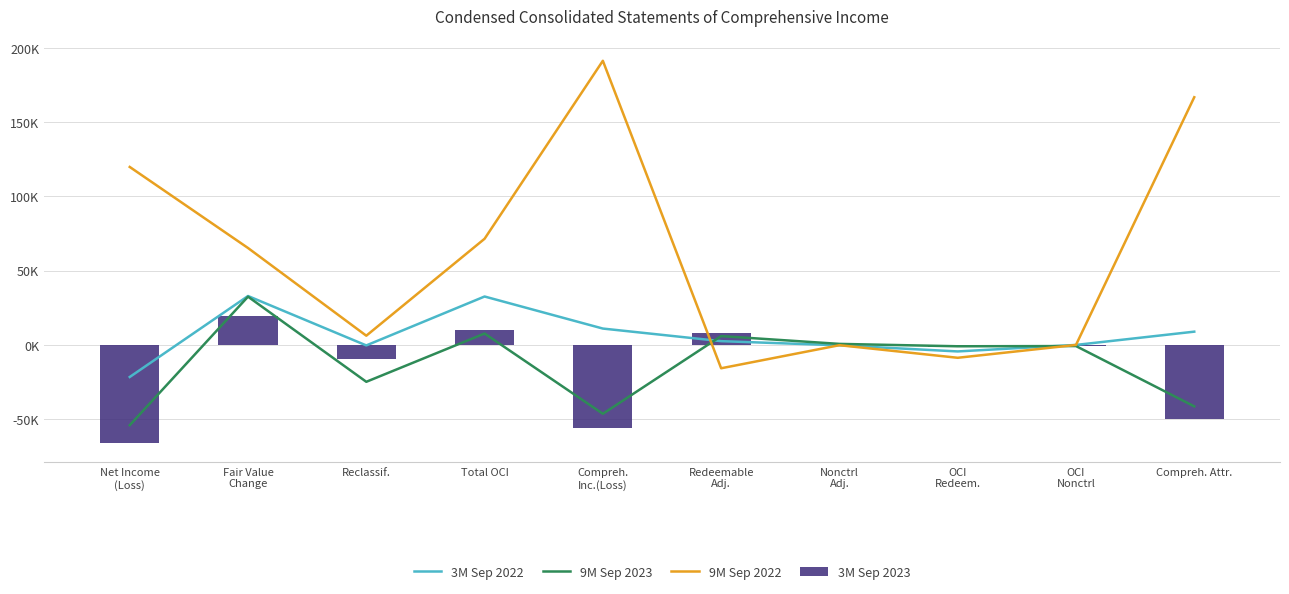

Reading left to right, what are all the values shown in this chart?

3M Sep 2022: Net Income
(Loss)=-21581	Fair Value
Change=32939	Reclassif.=-333	Total OCI=32606	Compreh.
Inc.(Loss)=11025	Redeemable
Adj.=2546	Nonctrl
Adj.=-258	OCI
Redeem.=-4376	OCI
Nonctrl=0	Compreh. Attr.=8937
9M Sep 2023: Net Income
(Loss)=-54045	Fair Value
Change=32499	Reclassif.=-24820	Total OCI=7679	Compreh.
Inc.(Loss)=-46366	Redeemable
Adj.=5961	Nonctrl
Adj.=703	OCI
Redeem.=-902	OCI
Nonctrl=-753	Compreh. Attr.=-41357
9M Sep 2022: Net Income
(Loss)=119836	Fair Value
Change=65259	Reclassif.=6214	Total OCI=71473	Compreh.
Inc.(Loss)=191309	Redeemable
Adj.=-15712	Nonctrl
Adj.=-174	OCI
Redeem.=-8653	OCI
Nonctrl=0	Compreh. Attr.=166770
3M Sep 2023: Net Income
(Loss)=-66101	Fair Value
Change=19679	Reclassif.=-9470	Total OCI=10209	Compreh.
Inc.(Loss)=-55892	Redeemable
Adj.=7926	Nonctrl
Adj.=168	OCI
Redeem.=-1346	OCI
Nonctrl=-686	Compreh. Attr.=-49830